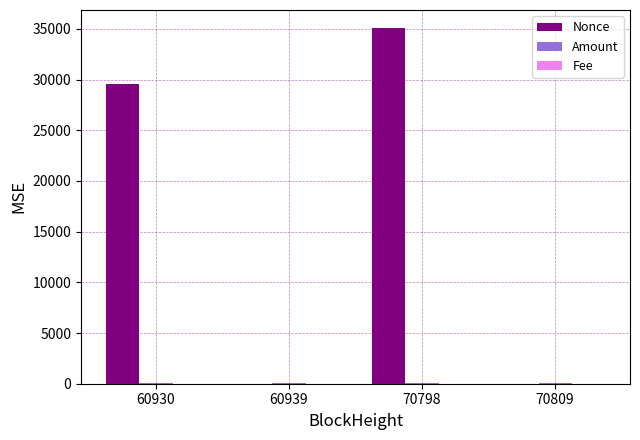

Where is Nonce nearest to the value 17555?

60930